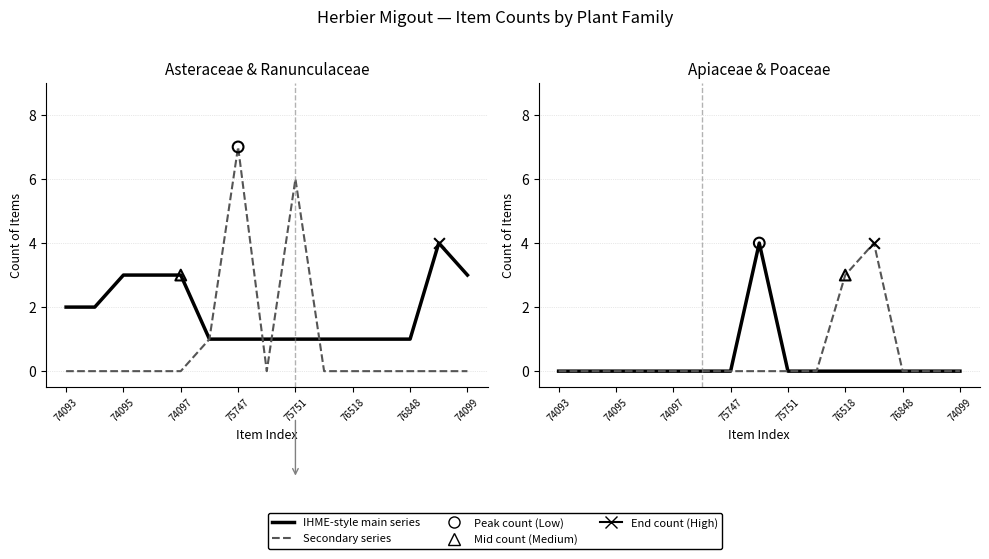

Which series contains the highest Y value?

Ranunculaceae